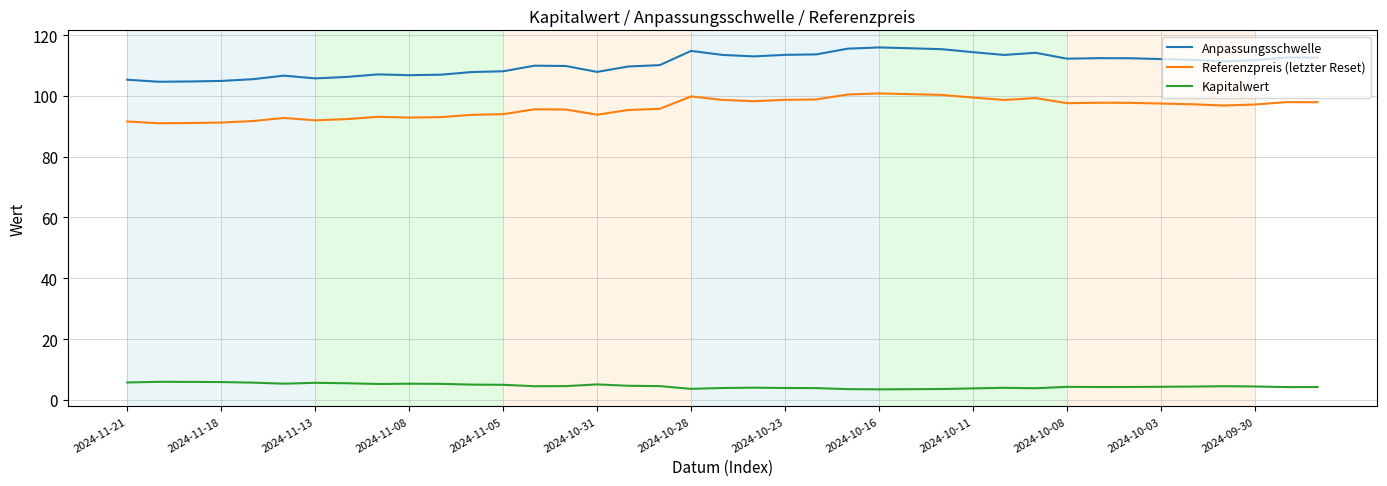

True or false: Kapitalwert and Referenzpreis (letzter Reset) intersect in this chart.

False